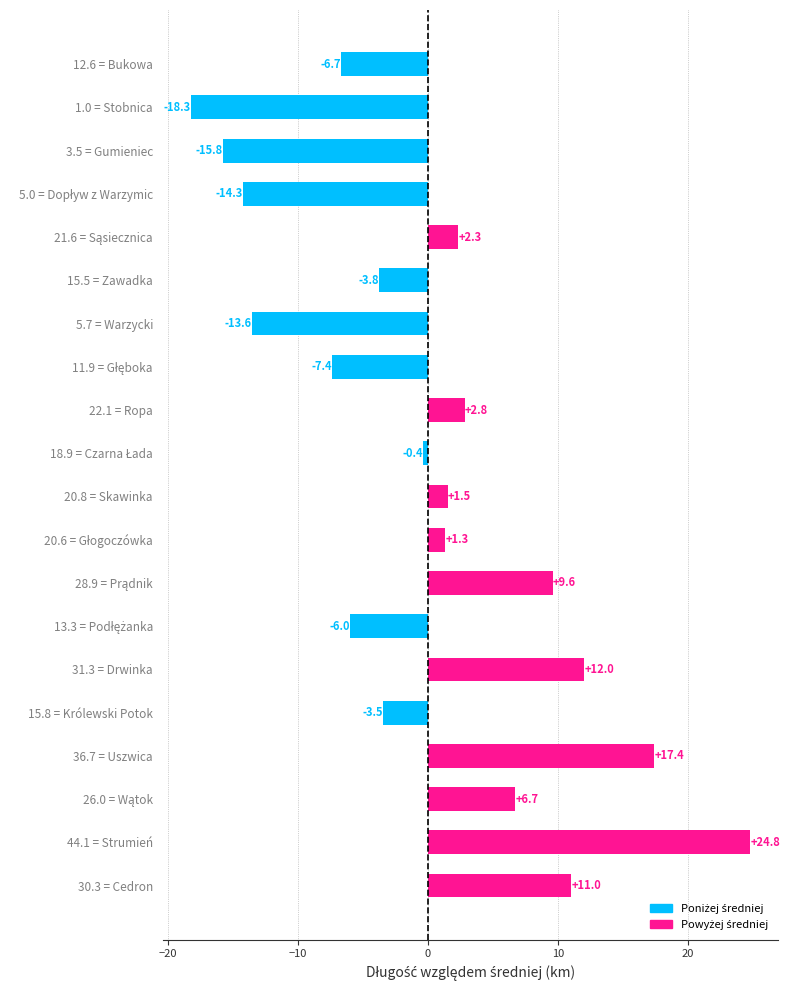

What is the difference between the second highest and second lowest values?

33.2